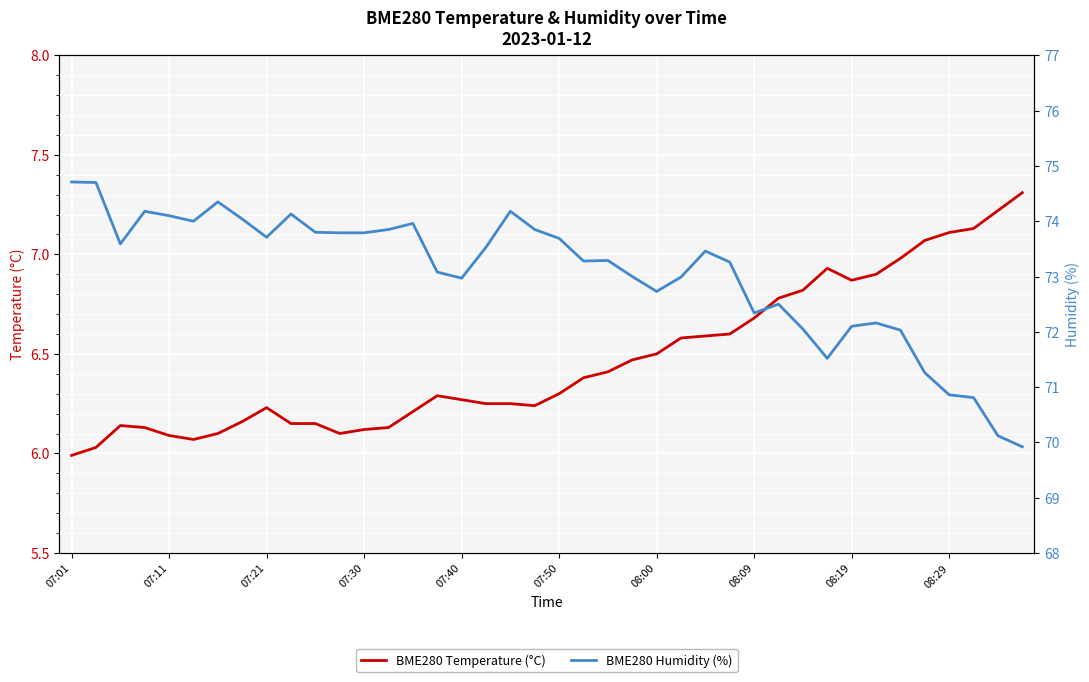

Rank the series by their maximum value, from highest to lowest.

BME280 Humidity (%), BME280 Temperature (°C)